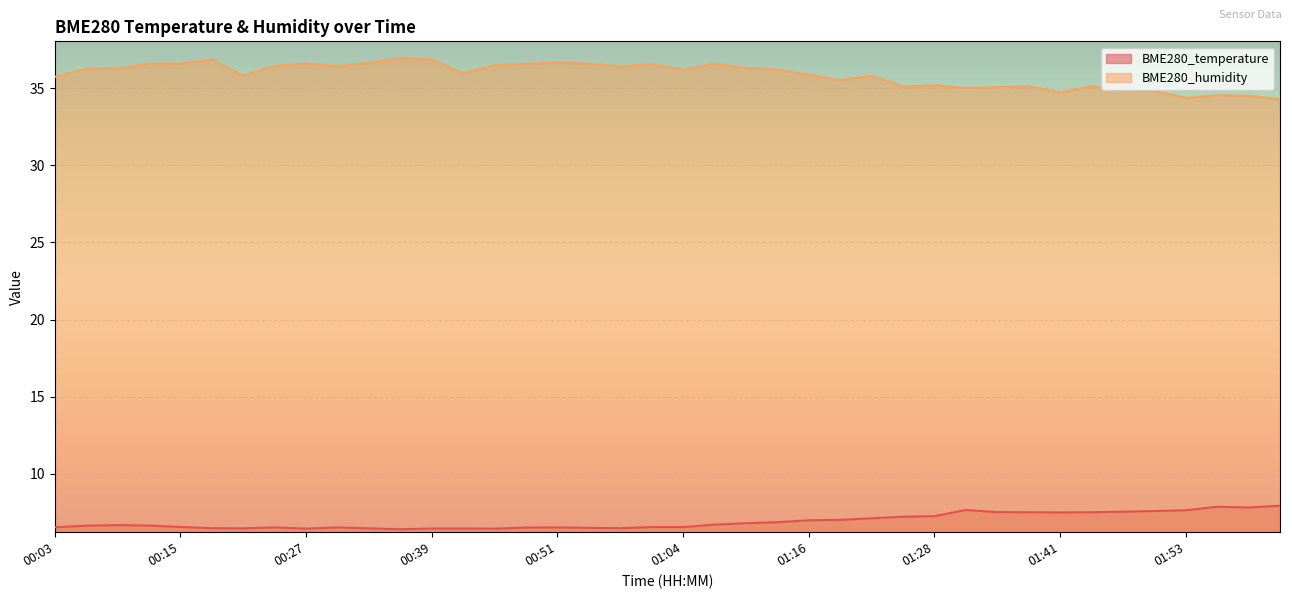

The value of BME280_humidity at 01:19 is 35.5. True or false?

True